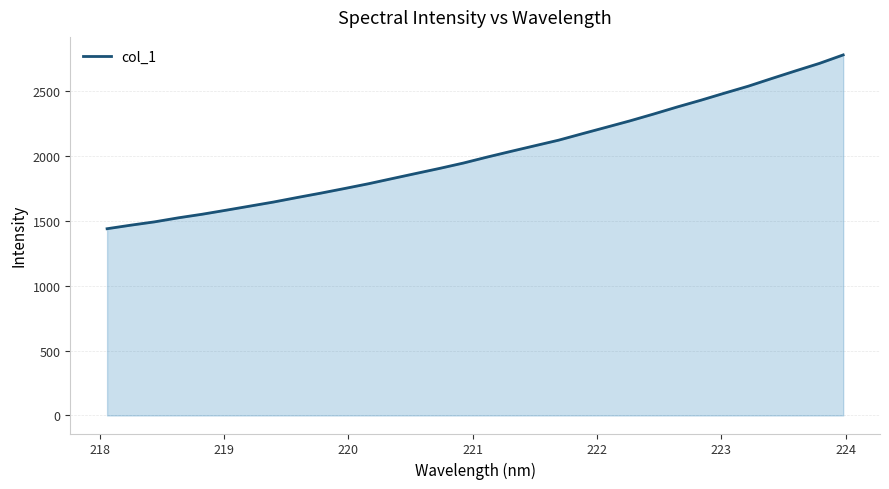

What is the greatest value displayed?

2781.0